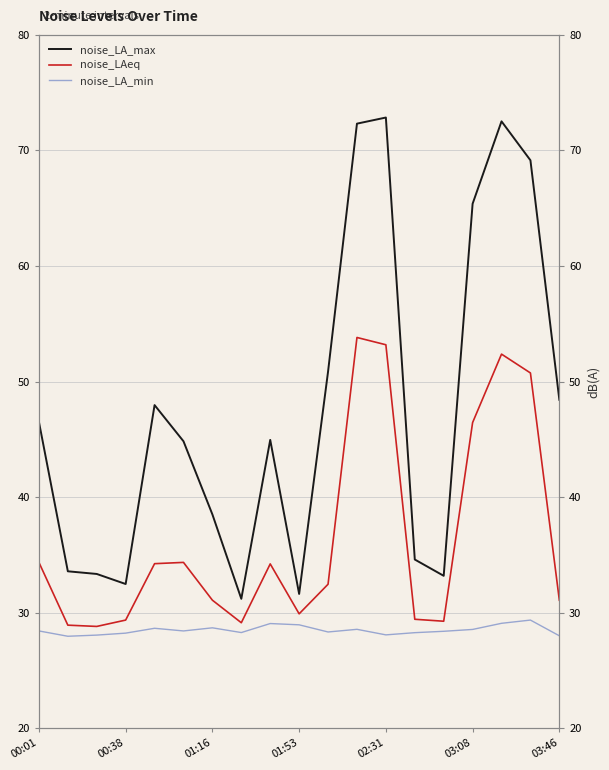

How many data points in noise_LAeq are less than 32?

9